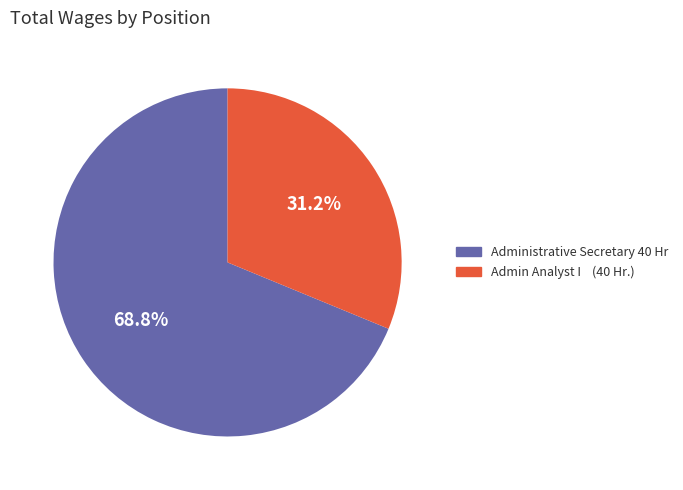

Between Administrative Secretary 40 Hr and Admin Analyst I (40 Hr.), which is larger?

Administrative Secretary 40 Hr